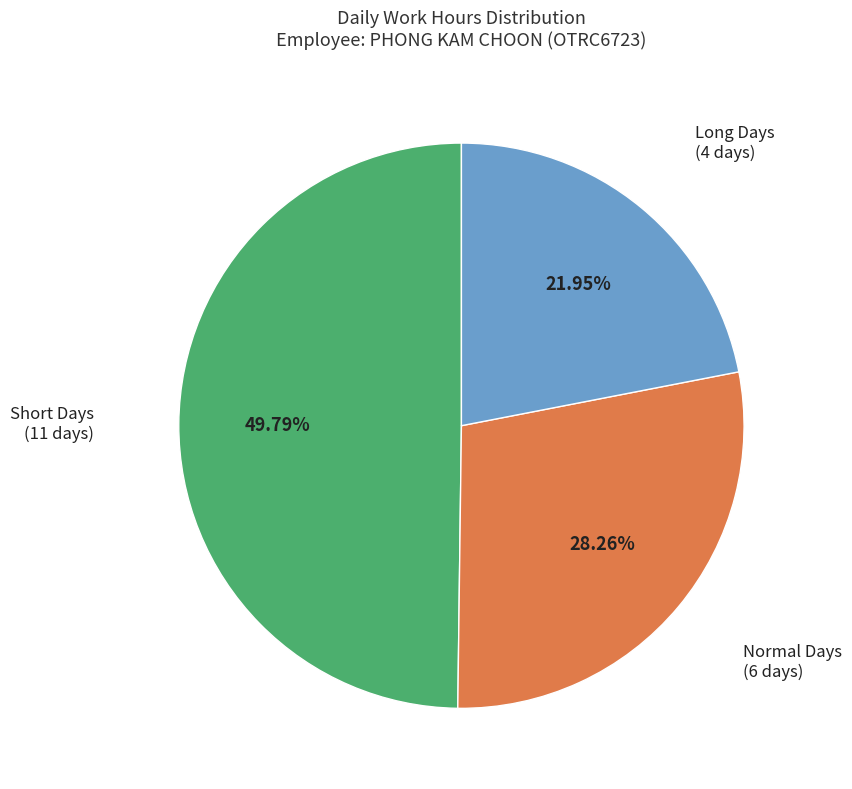

What is the ratio of the value at Normal Days (6 days) to the value at Long Days (4 days)?

1.3